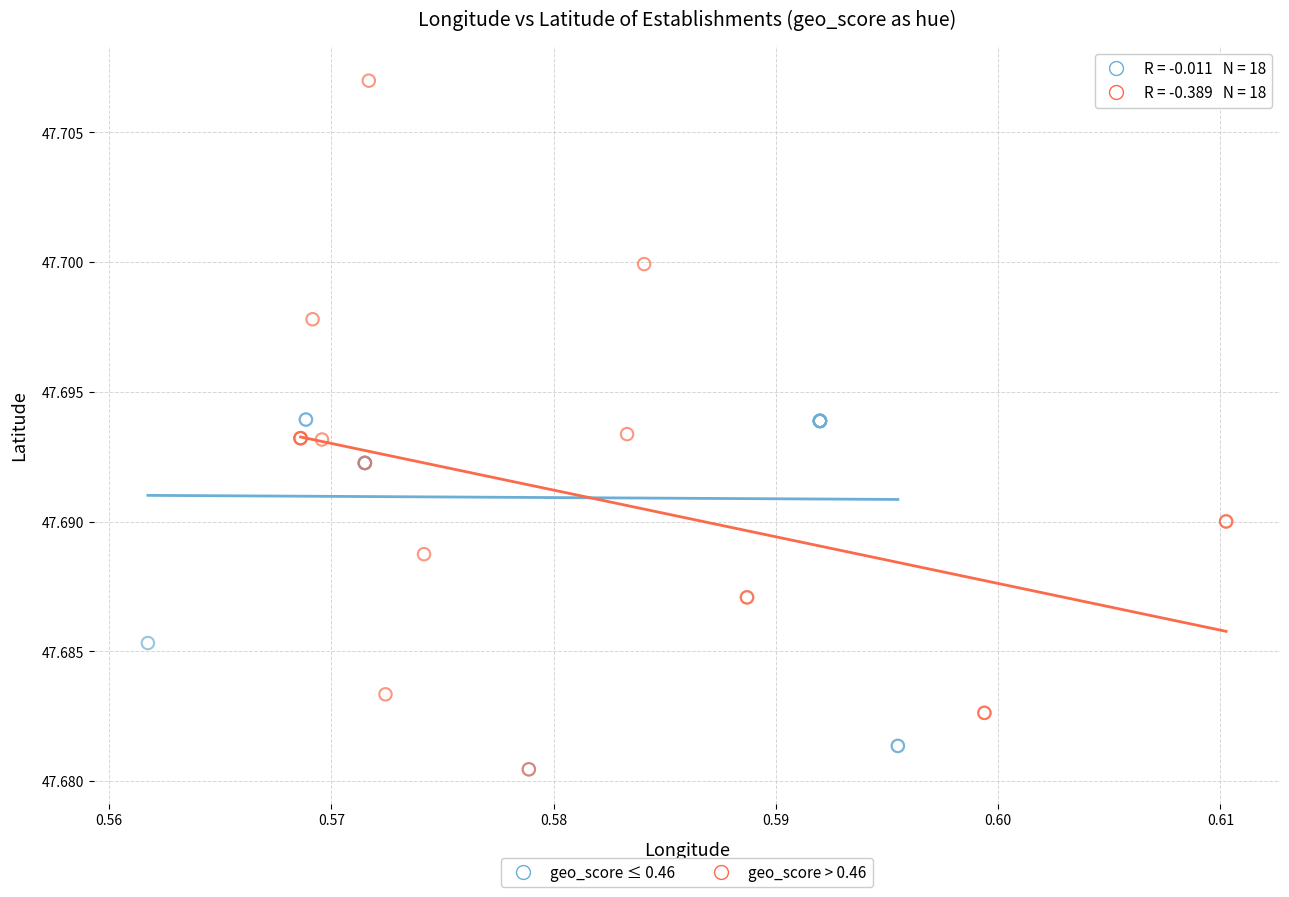

Which series has the widest spread of Y values?

geo_score > 0.46